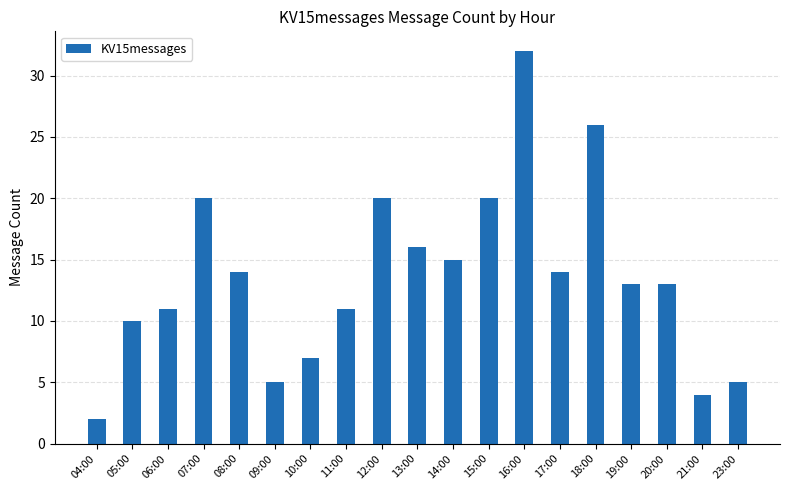

What is the value of the 16th bar from the left?

13